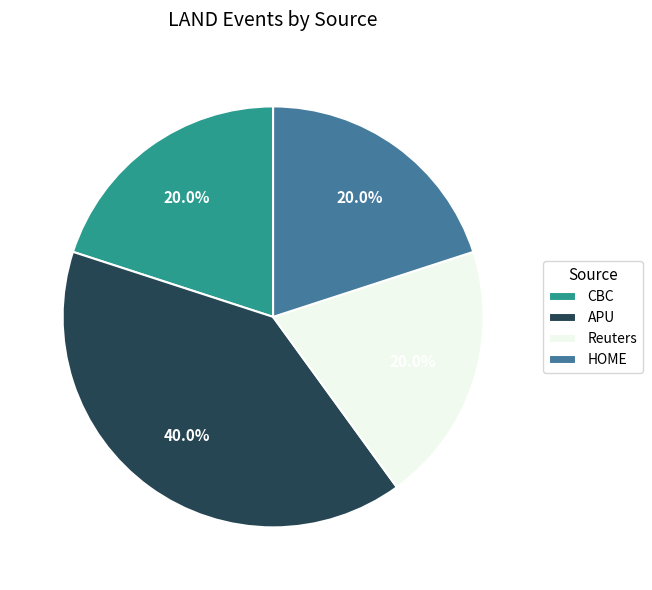

What is the total percentage of Reuters and HOME?

40.0%